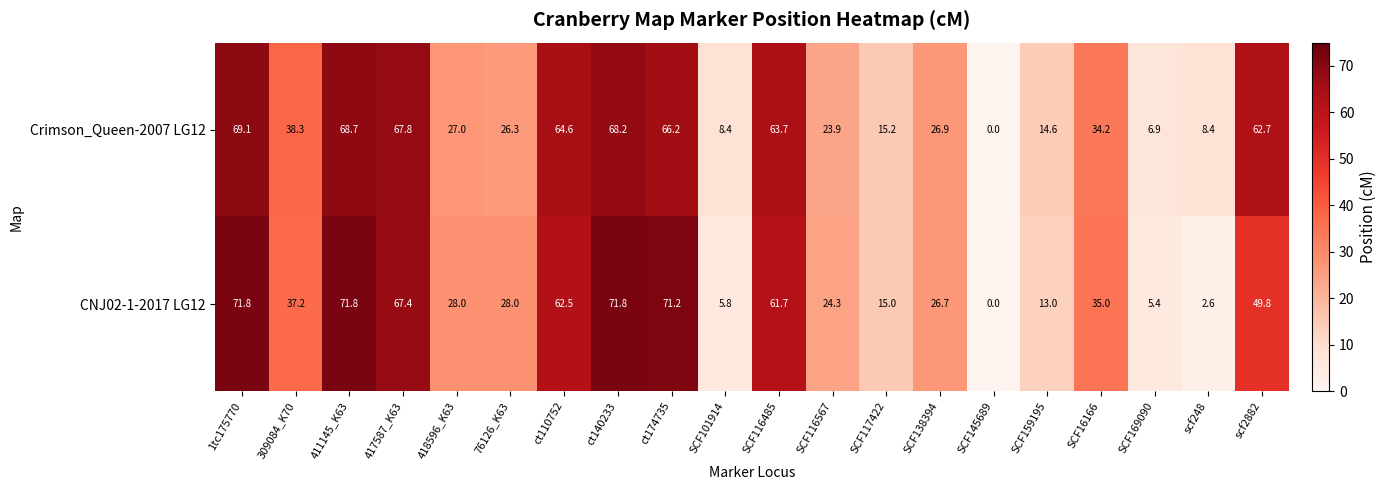

At which category does the chart reach its minimum across all series?

SCF145689